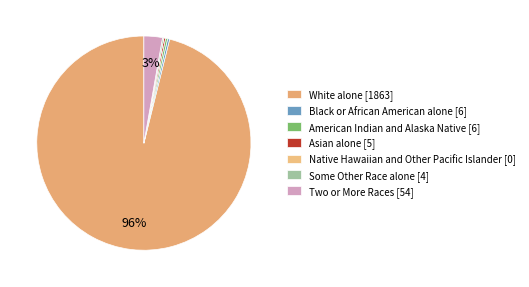

To the nearest percent, what is the difference between the largest and smallest slice percentages?

96%